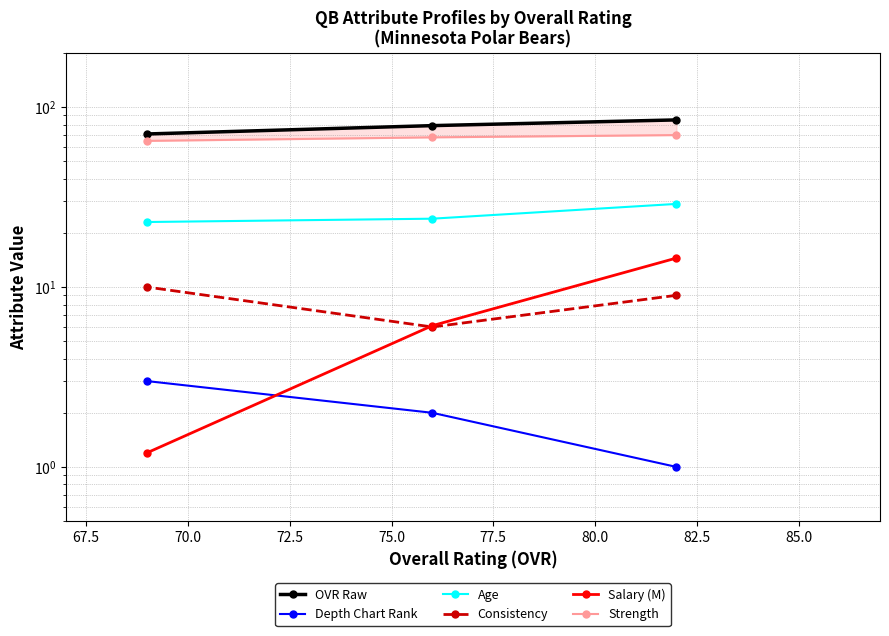

Count the number of data series in this chart.

6